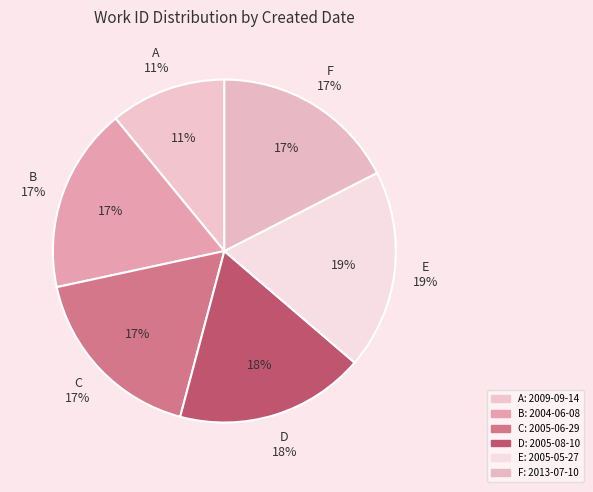

Which category has the smallest portion of the pie?

2009-09-14